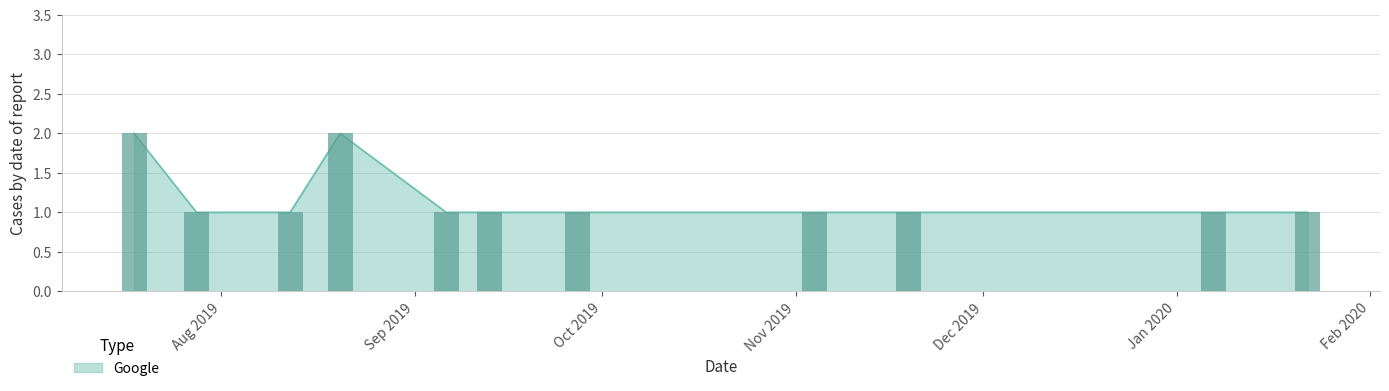

What is the smallest value displayed?

1